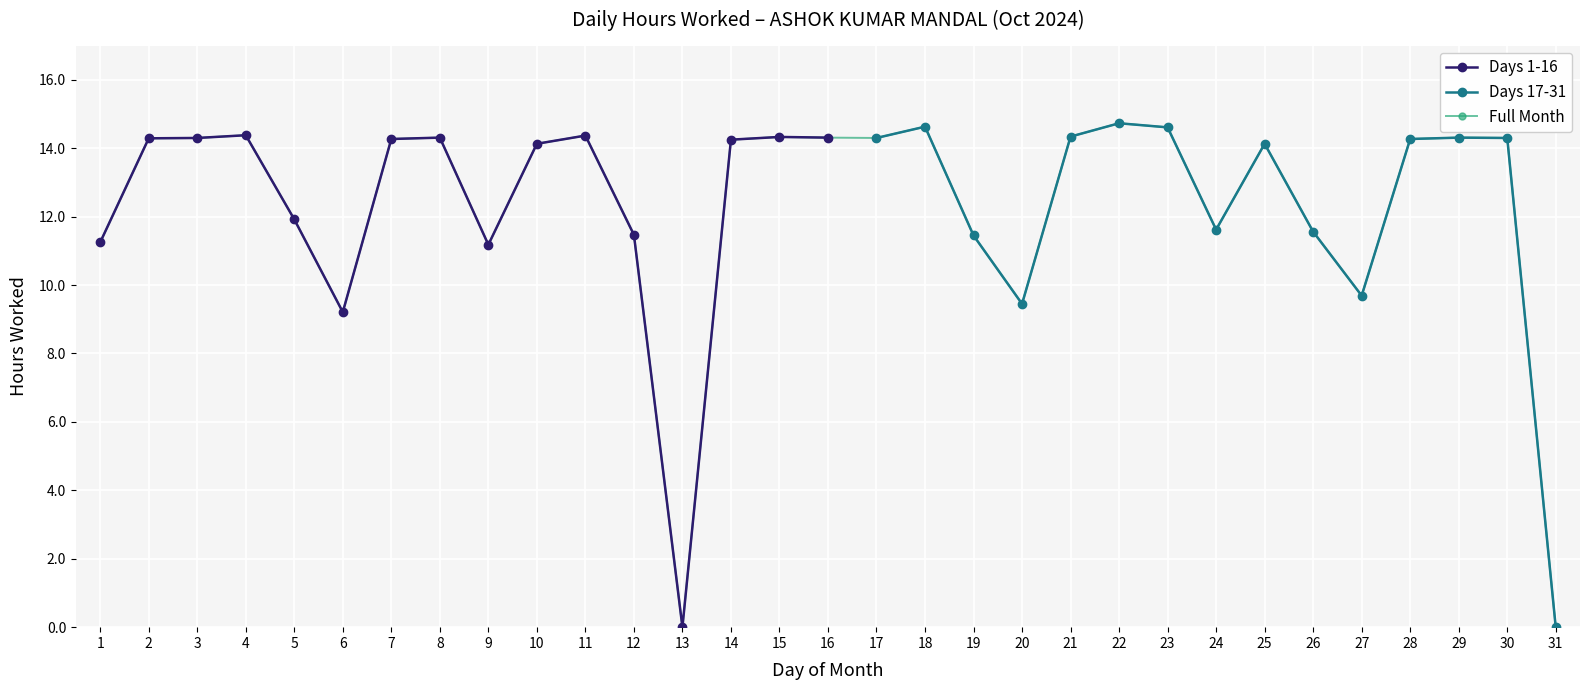

What is the approximate value at 11?

14.4